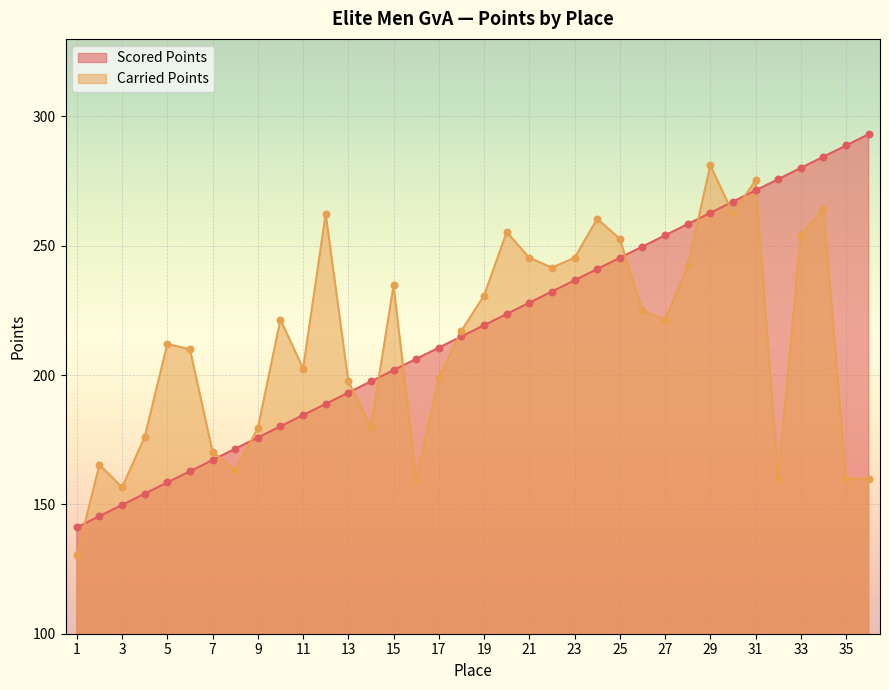

At how many categories does at least one series exceed 189?

29